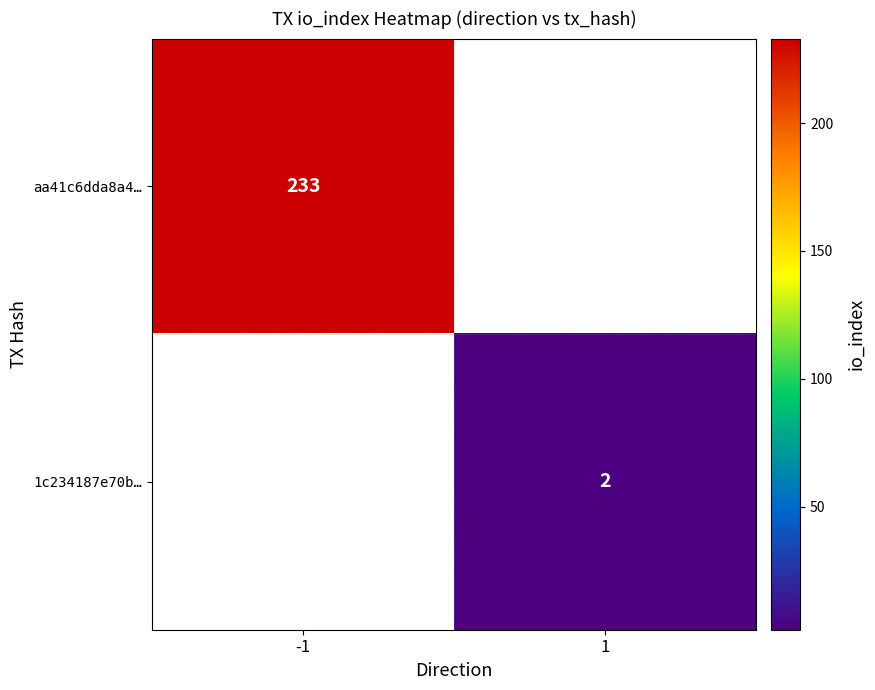

True or false: aa41c6dda8a4… has a value of 233 at -1.

True